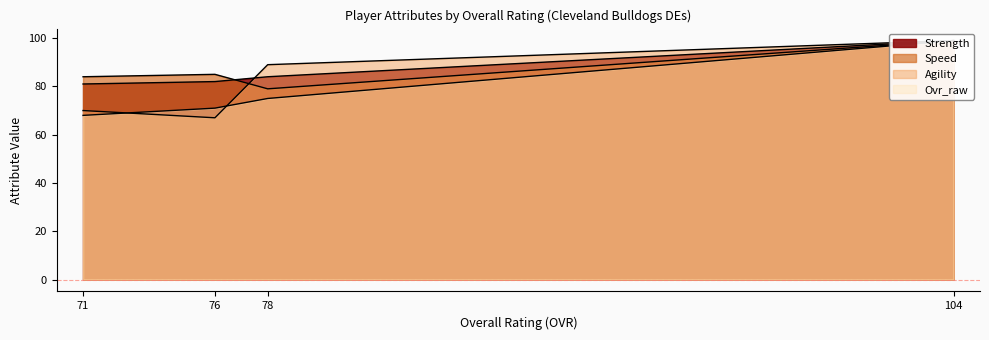

In speed, how many points are higher than both neighbors (excluding endpoints)?

1